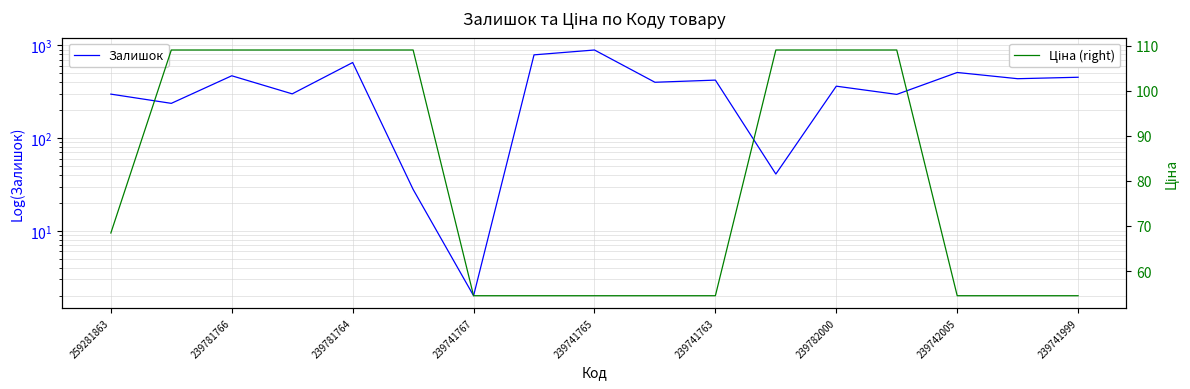

What is the difference between the Залишок values at 239781764 and 9?

70.0